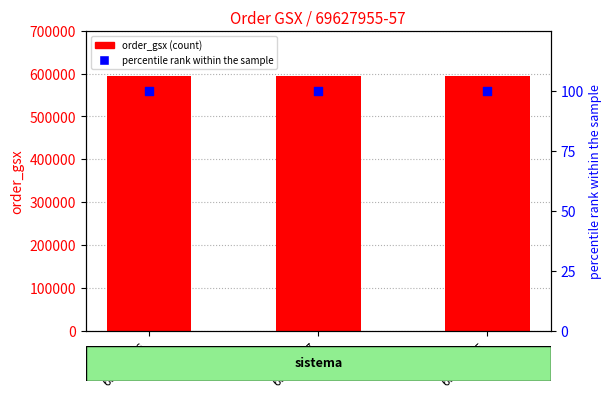

What are all the series names shown in the legend?

order_gsx, percentile rank within the sample